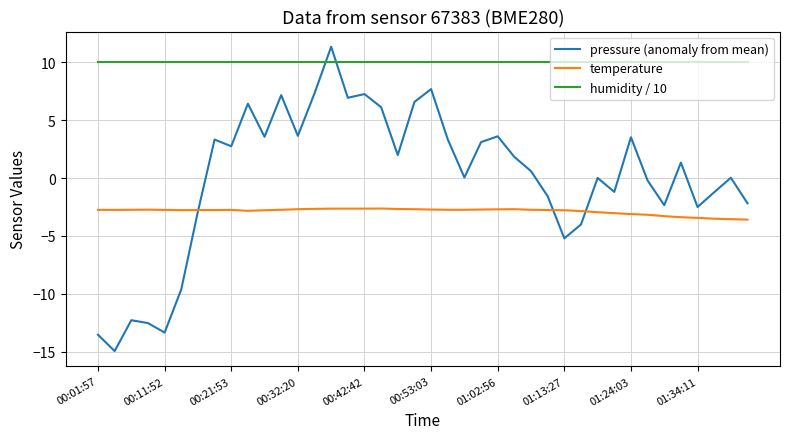

What is the minimum value shown in the chart?

-15.0